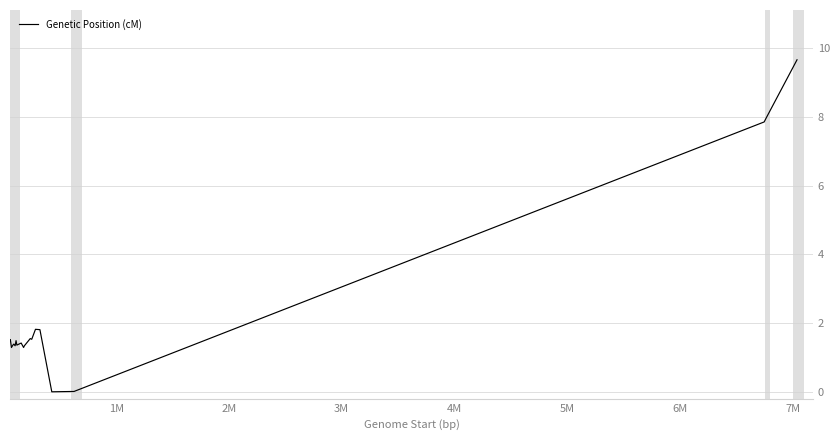

What is the difference between the maximum and minimum values?

9.7